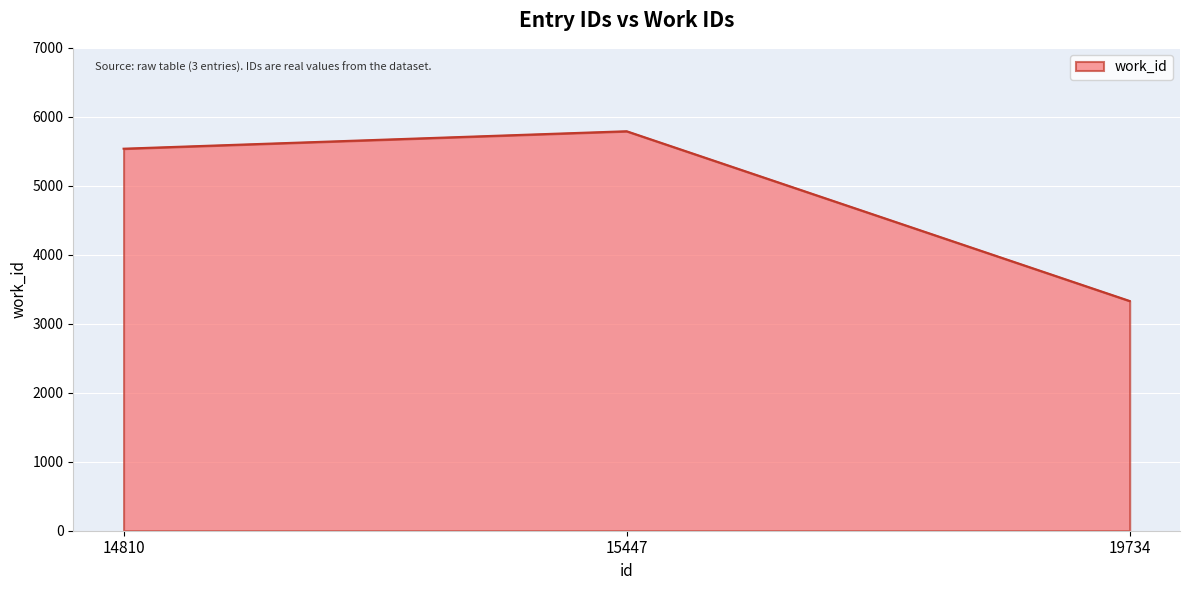

Which has a higher value, 19734 or 15447?

15447